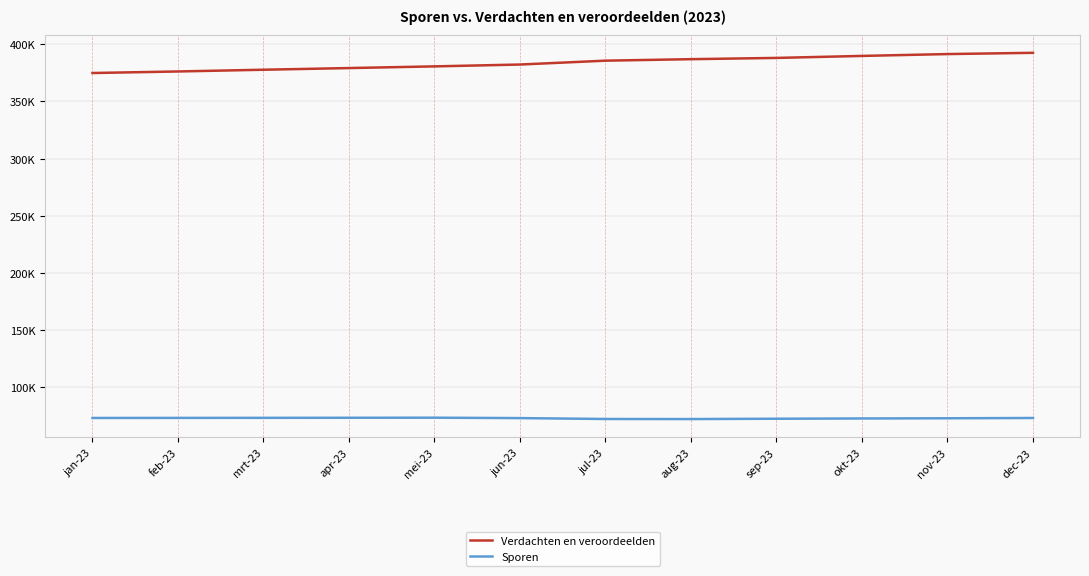

What is the difference between the Sporen values at aug-23 and jul-23?

57